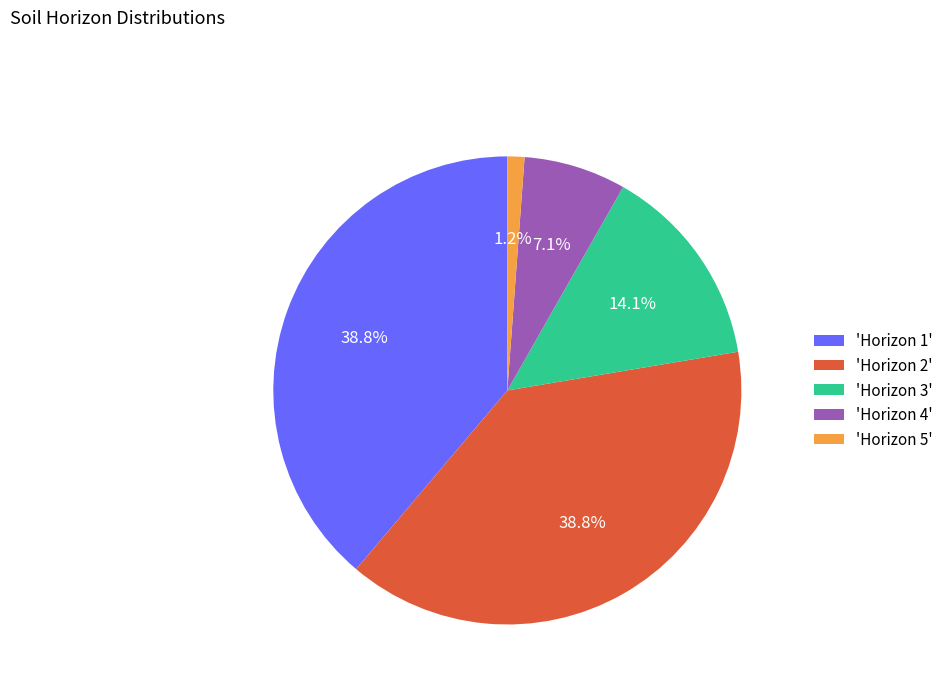

Is there any slice that represents more than half of the pie?

No